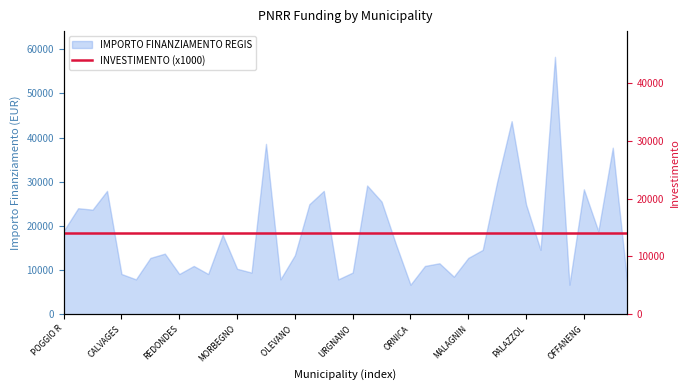

What is the difference between the second highest and minimum values?

37030